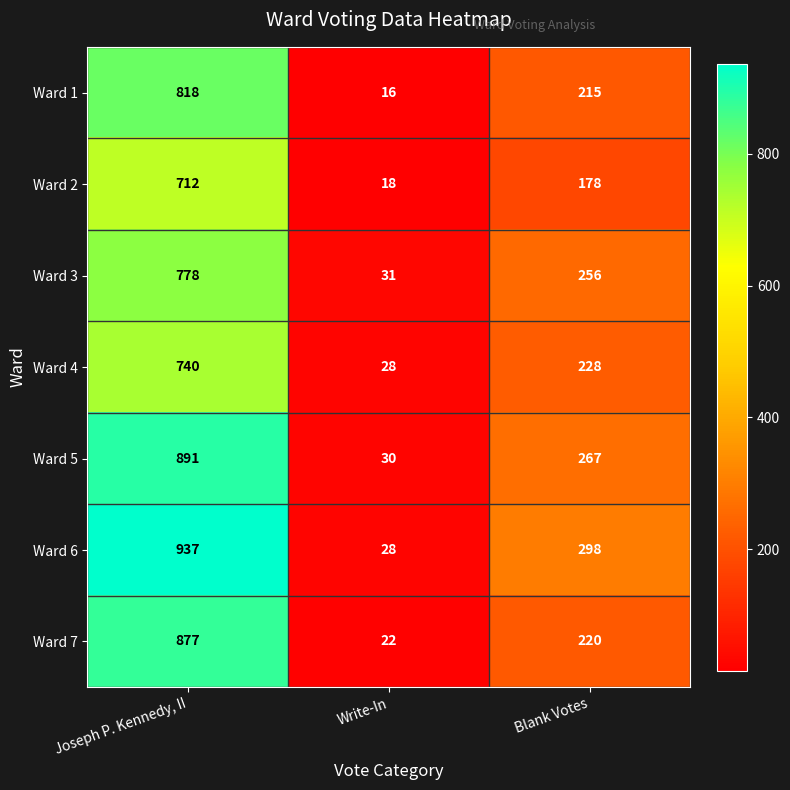

Rank the categories by Ward 4 value from lowest to highest.

Write-In, Blank Votes, Joseph P. Kennedy, II